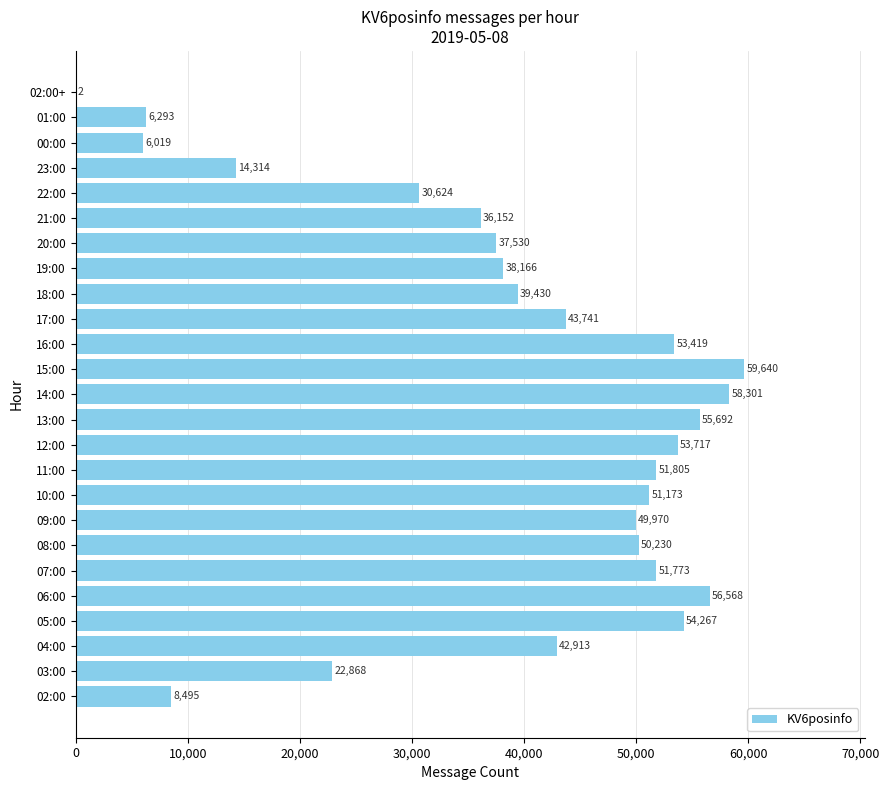

What is the approximate value at 11:00, to the nearest 100?

51800